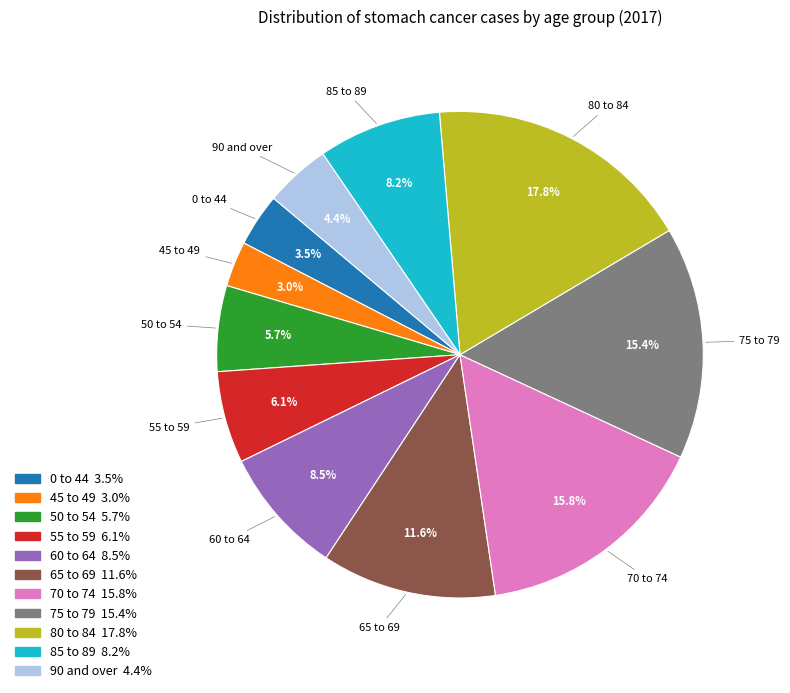

Do 85 to 89 and 60 to 64 together represent more than half of the pie?

No